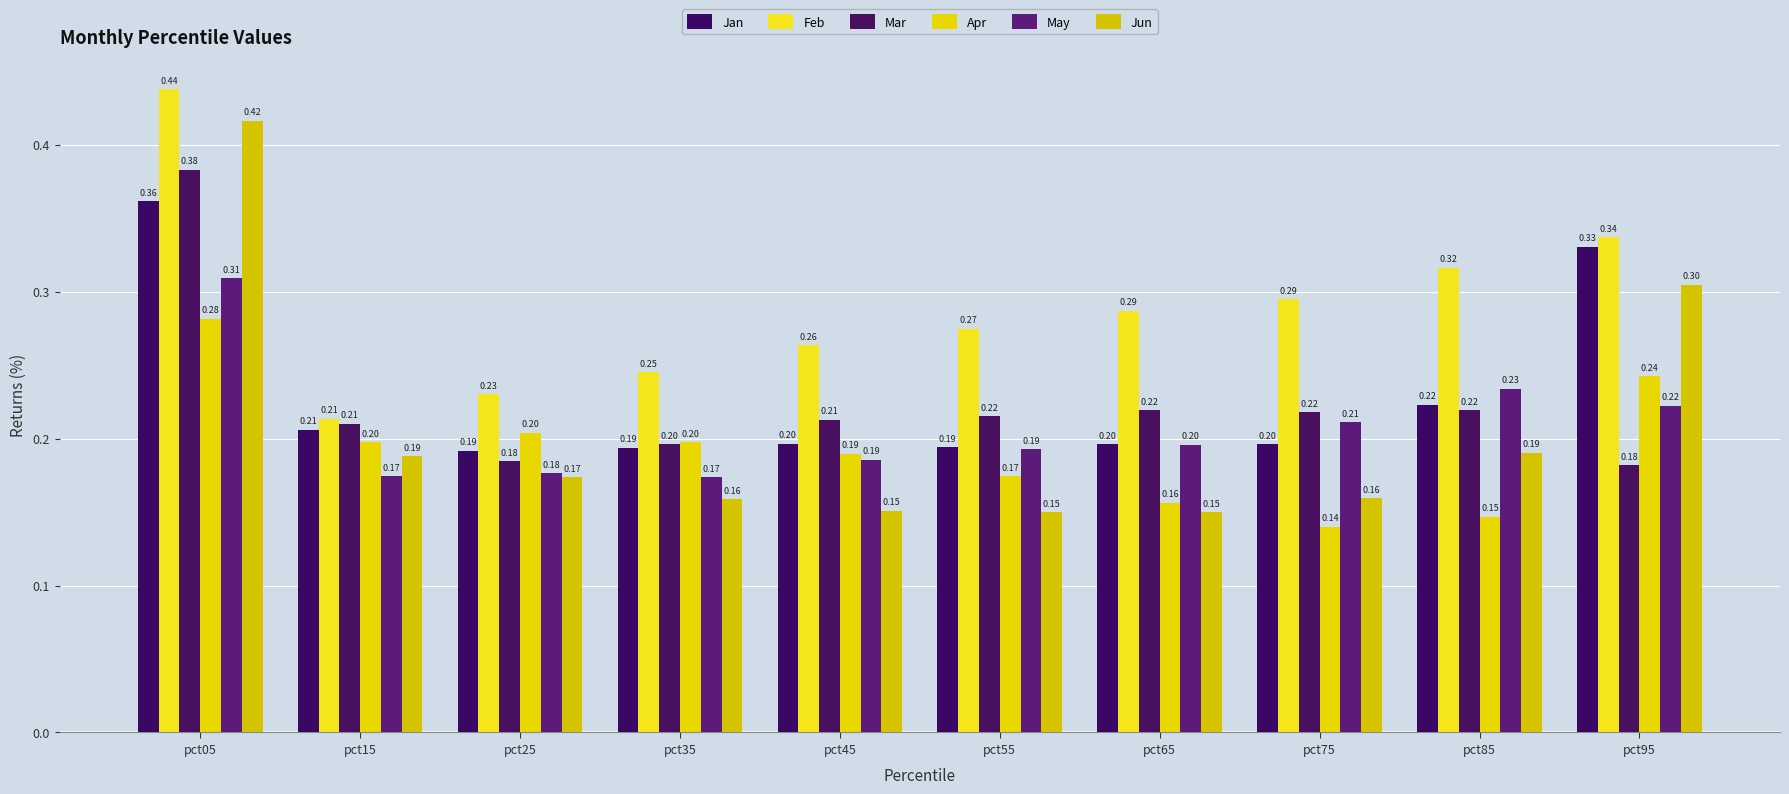

What is the greatest value displayed?

0.4